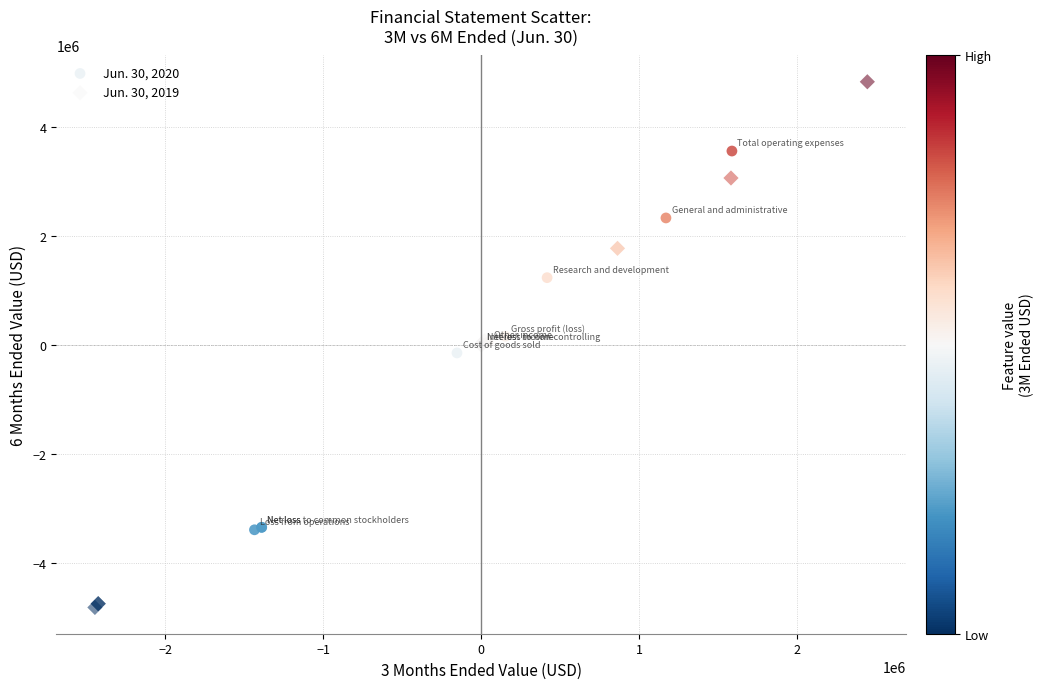

Which series has the largest Y range (max minus min)?

Jun. 30, 2019